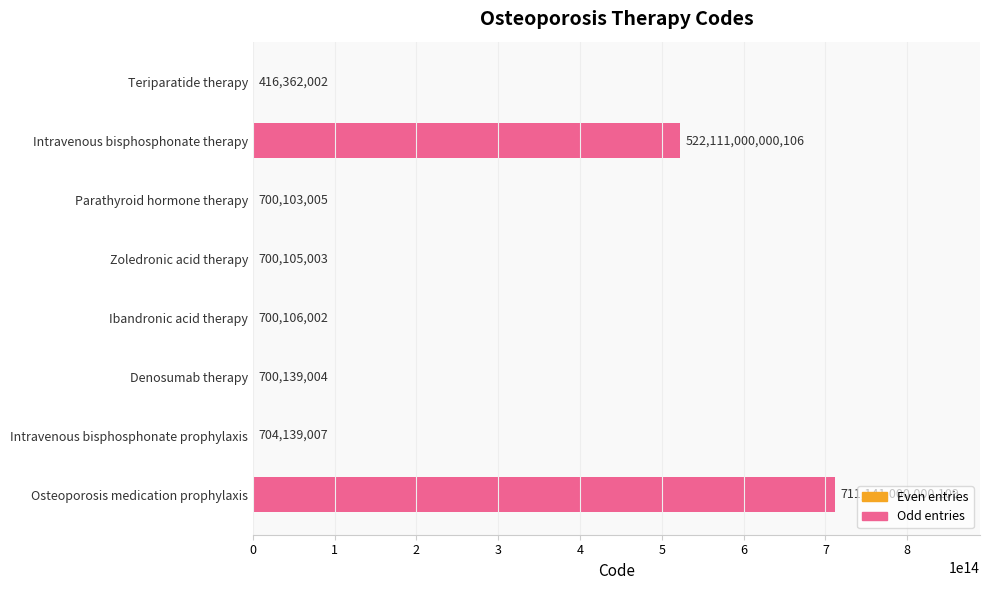

True or false: the data shows 416362002 at Teriparatide therapy.

True